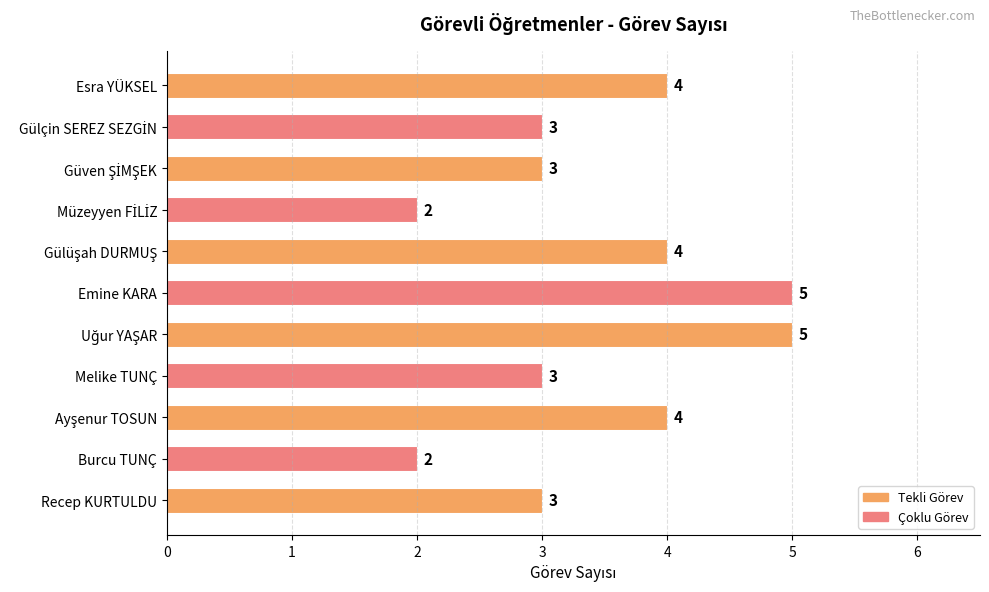

Reading top to bottom, extract all data points from this chart.

4	3	3	2	4	5	5	3	4	2	3